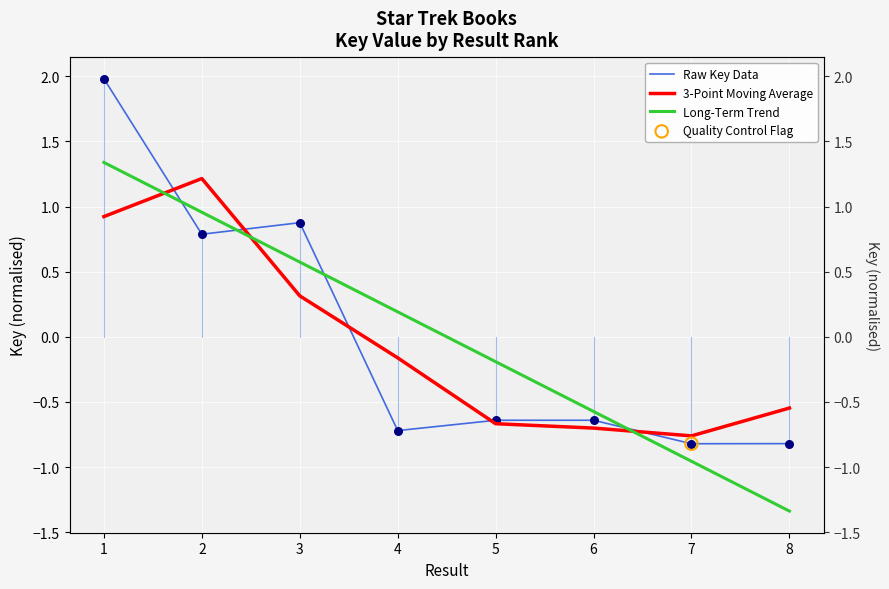

Is the value of Long-Term Trend at 4 greater than the value of 3-Point Moving Average at 3?

No